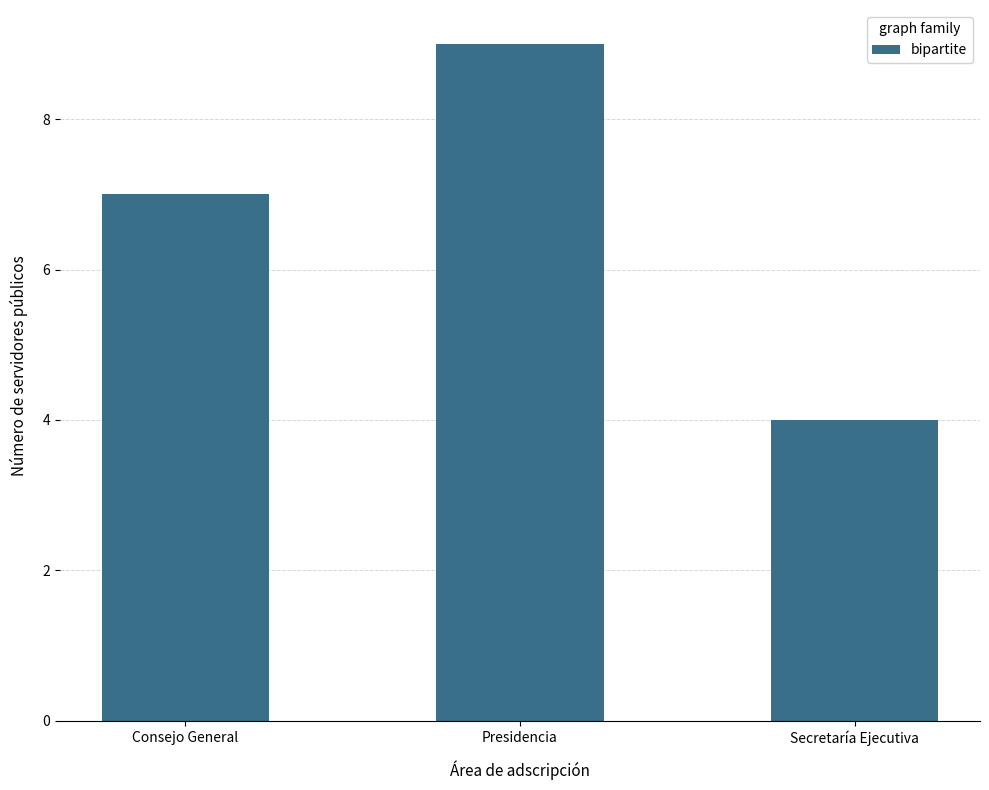

Reading left to right, list all the values displayed in this chart.

7	9	4